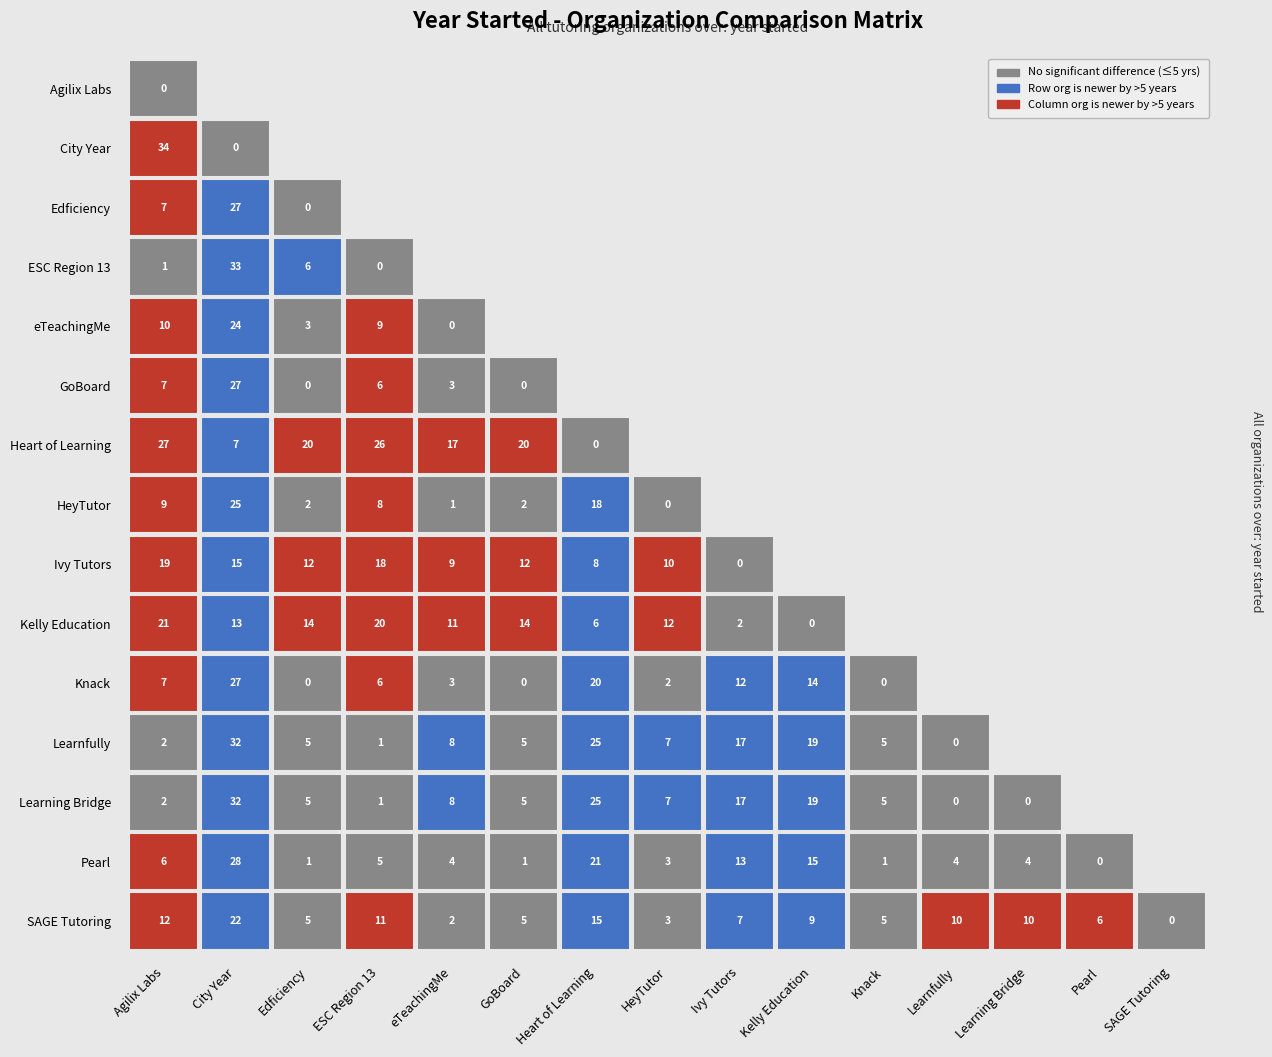

Reading left to right, what are all the values shown in this chart?

2022	1988	2015	2021	2012	2015	1995	2013	2003	2001	2015	2020	2020	2016	2010